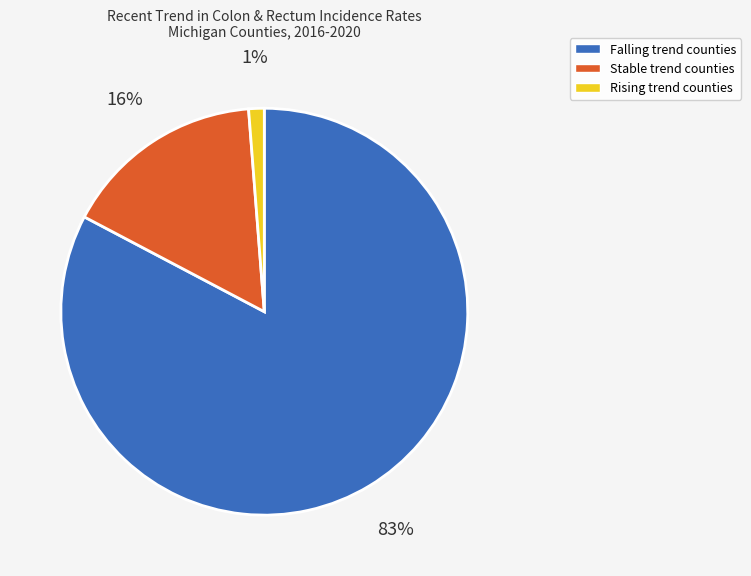

To the nearest percent, what is the average slice percentage?

33%